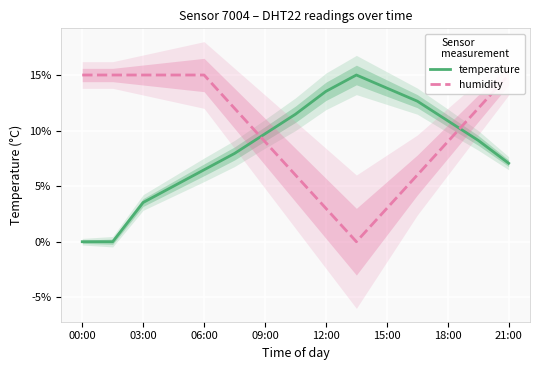

At how many categories does at least one series exceed 6?

15